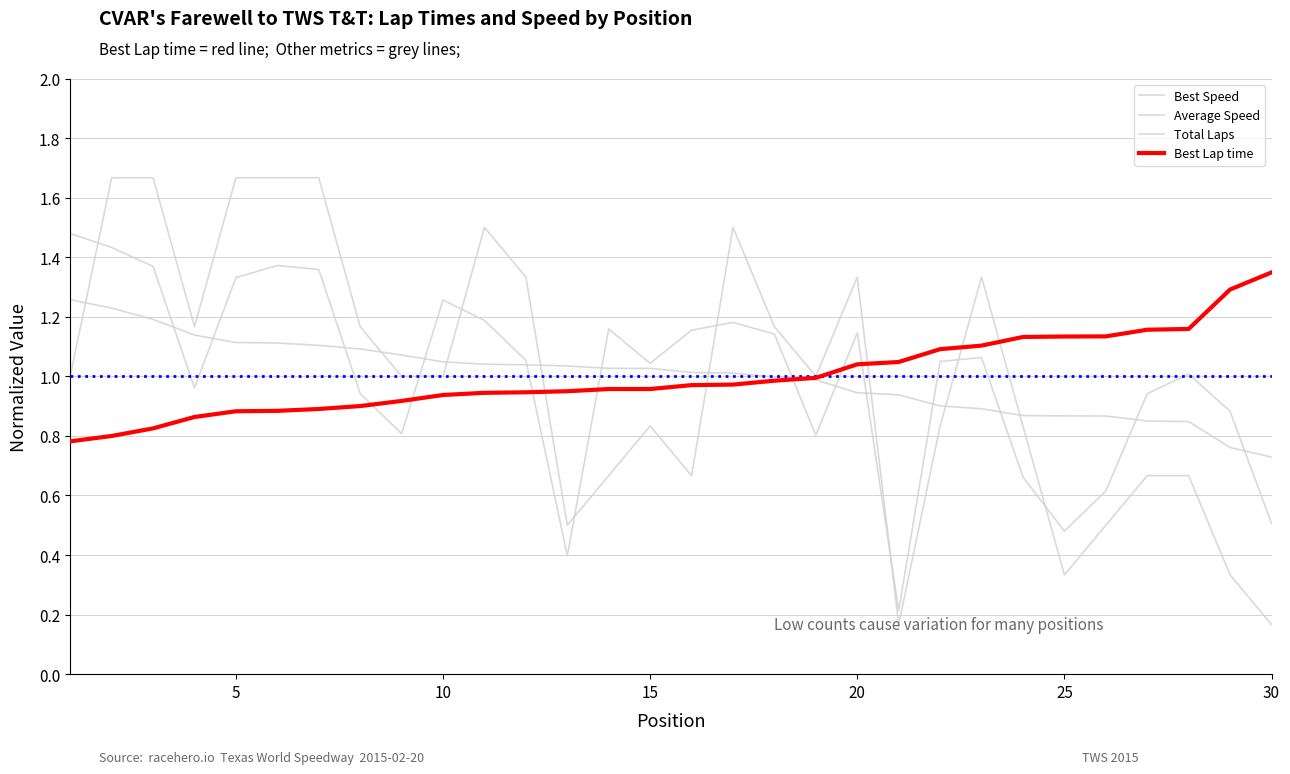

Does the chart have visible grid lines?

Yes